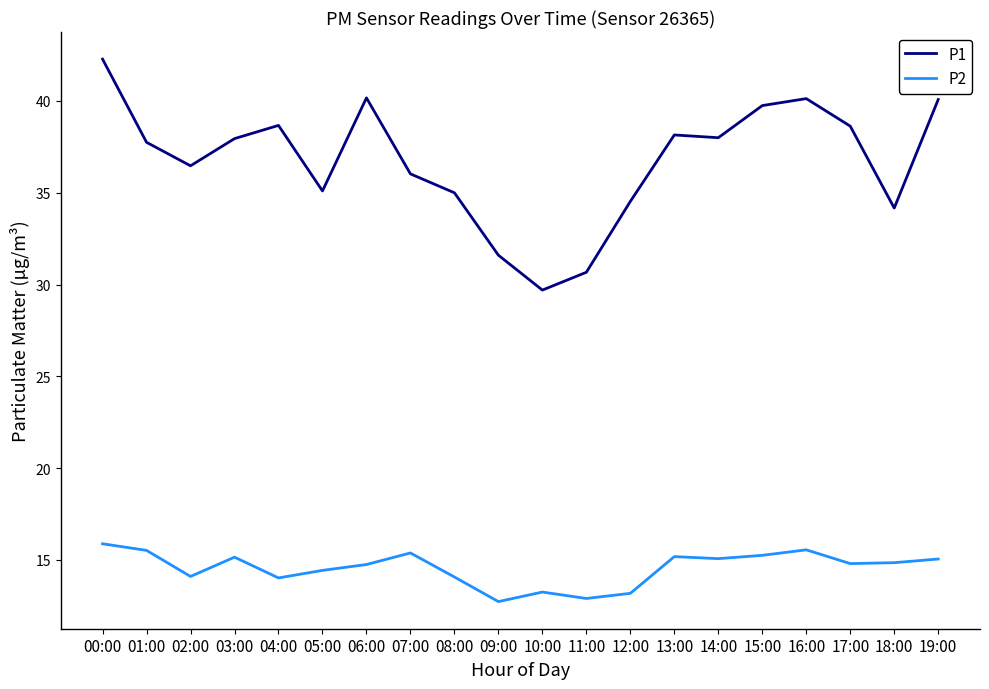

What is the maximum value shown in the chart?

42.3